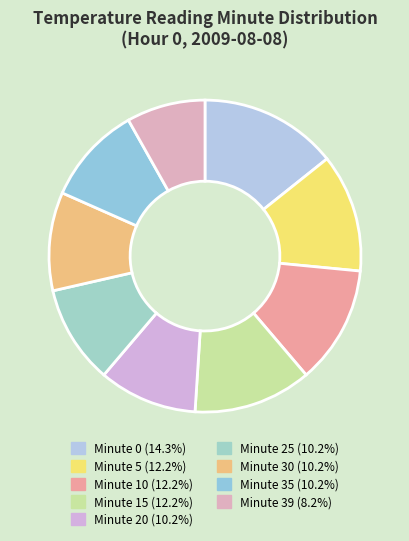

Count the number of slices in the pie.

9